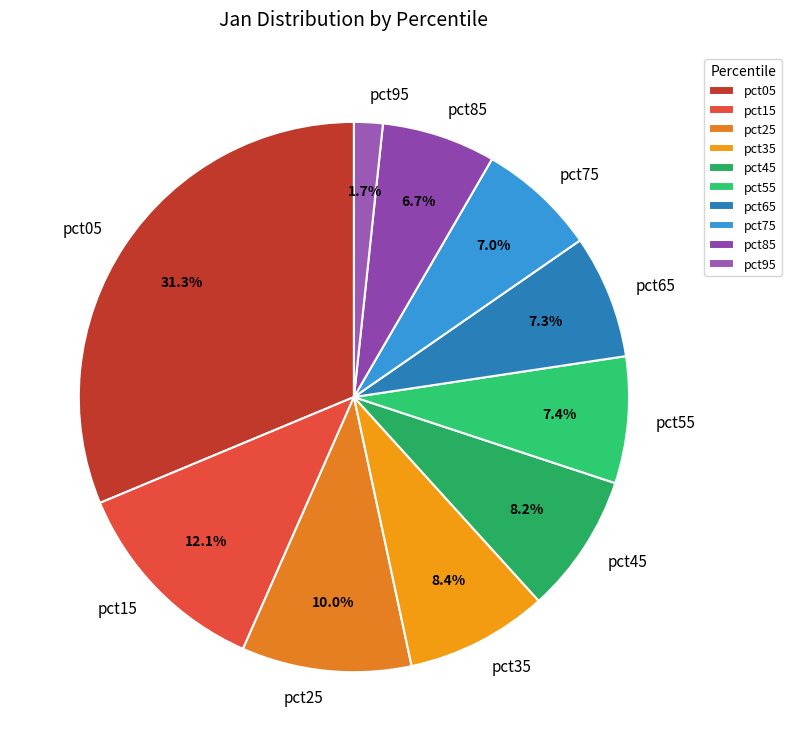

To the nearest percent, what portion does pct05 represent?

31%